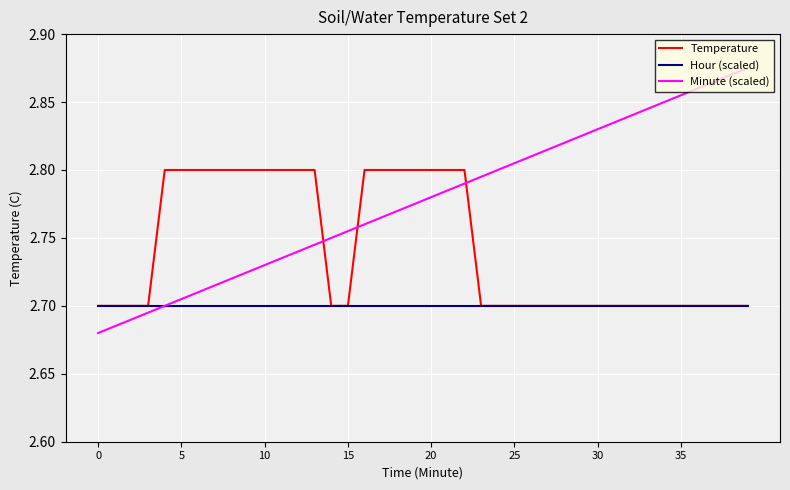

Which series has the largest total across all categories?

Minute (scaled)